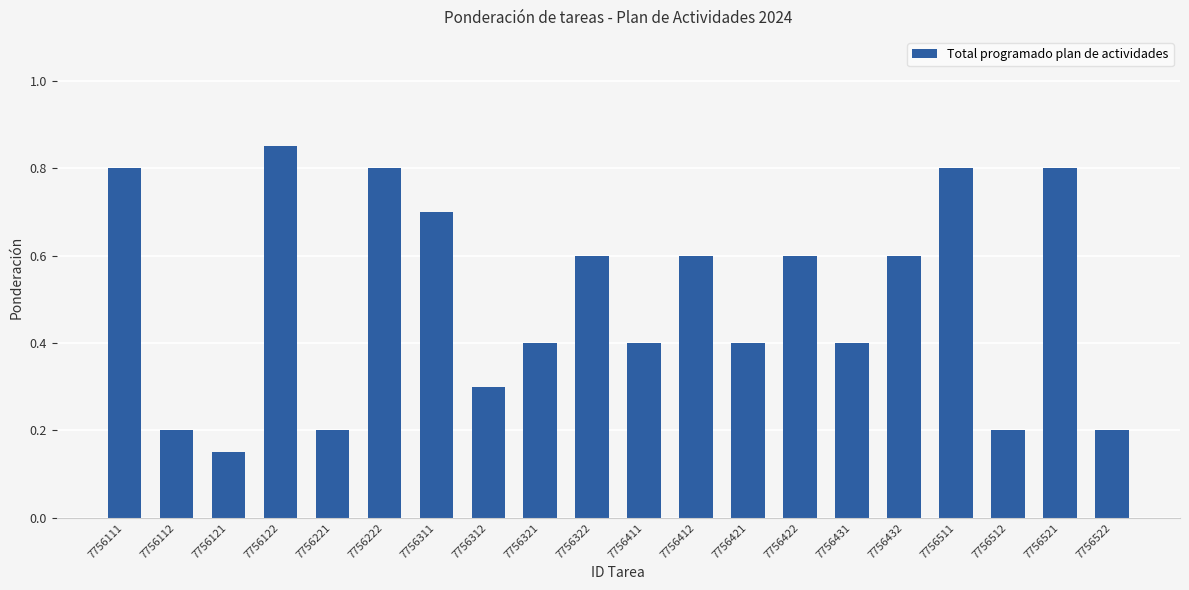

Which label corresponds to the smallest value in the chart?

7756121